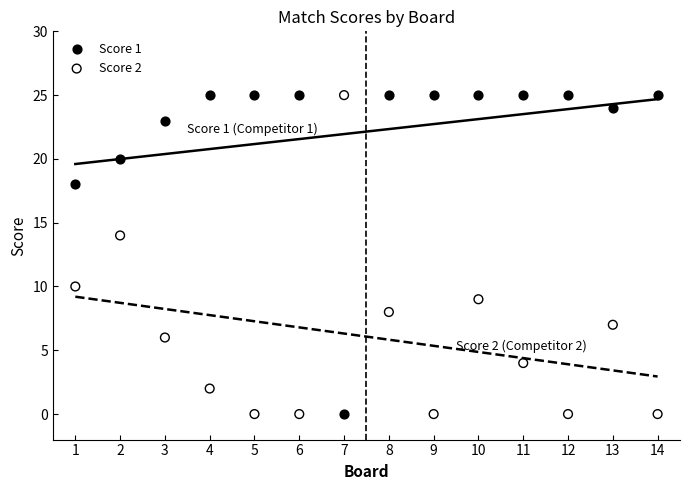

Across all data points, what is the range of Y values (max minus min)?

25